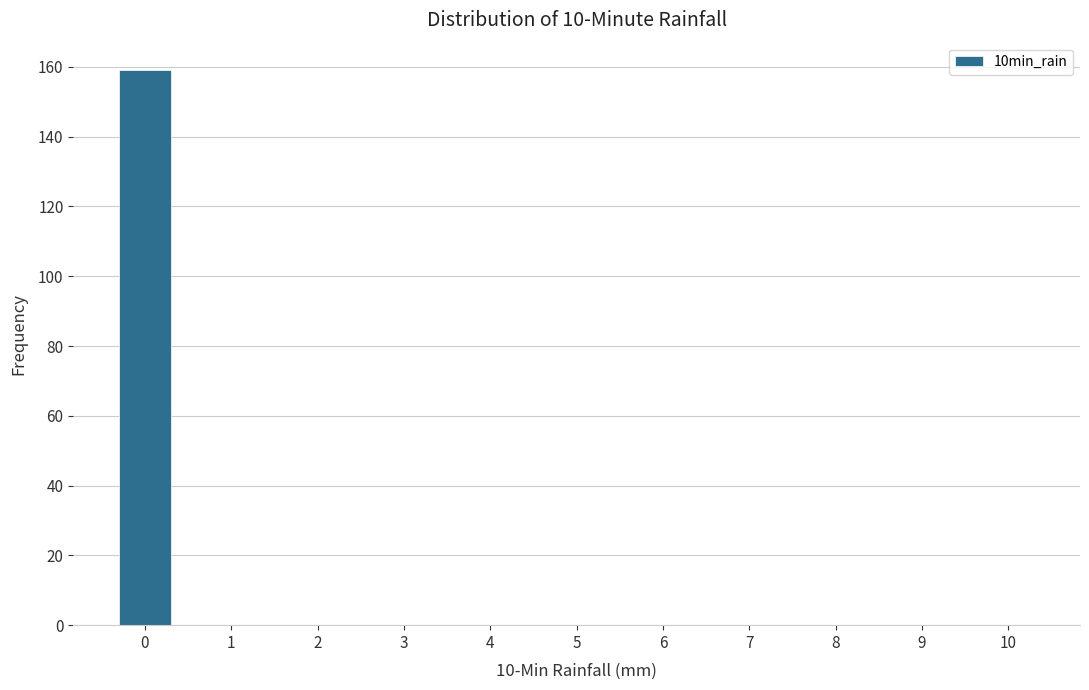

Reading left to right, what are all the values shown in this chart?

0=159	1=0	2=0	3=0	4=0	5=0	6=0	7=0	8=0	9=0	10=0